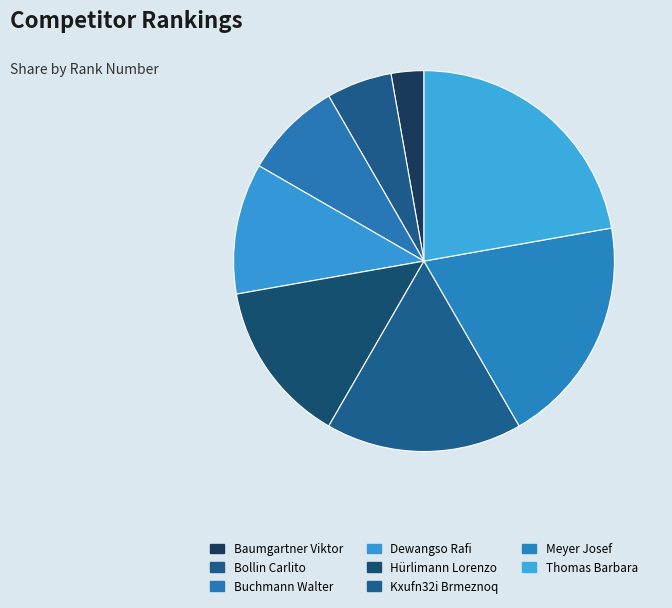

To the nearest percent, what is the difference between the Bollin Carlito and Dewangso Rafi slice percentages?

6%